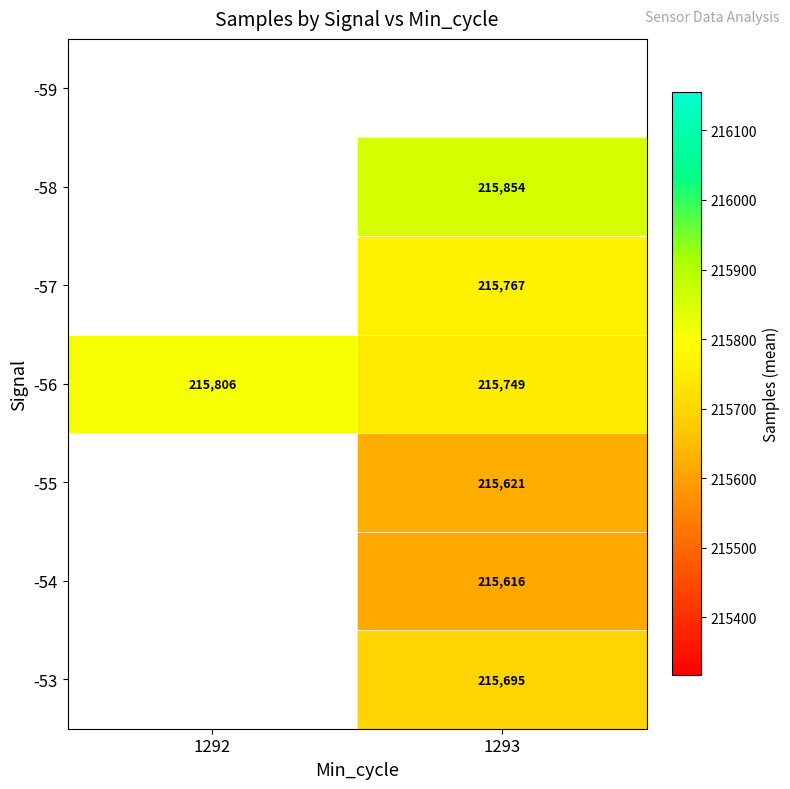

What is the minimum value shown in the chart?

215616.5